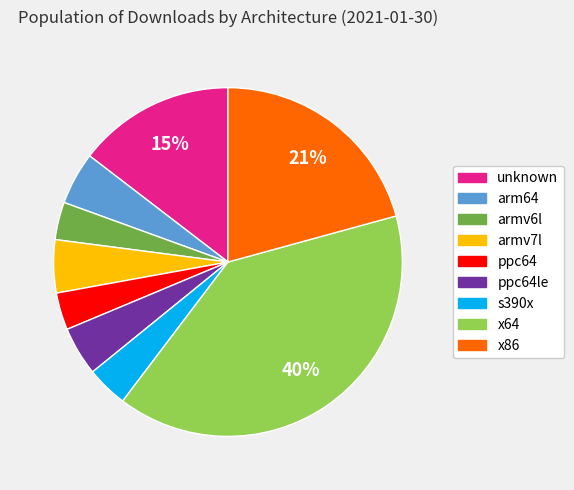

To the nearest percent, what is the average slice percentage?

11%